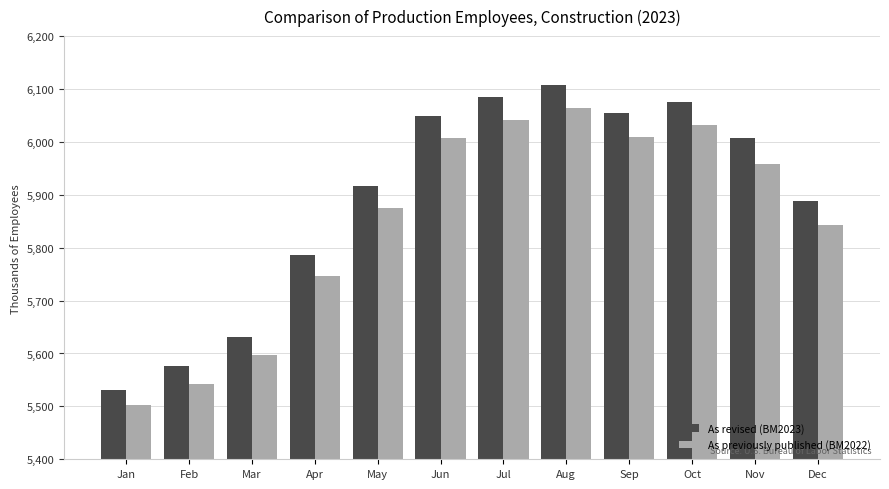

Which label corresponds to the largest value in the chart?

Aug